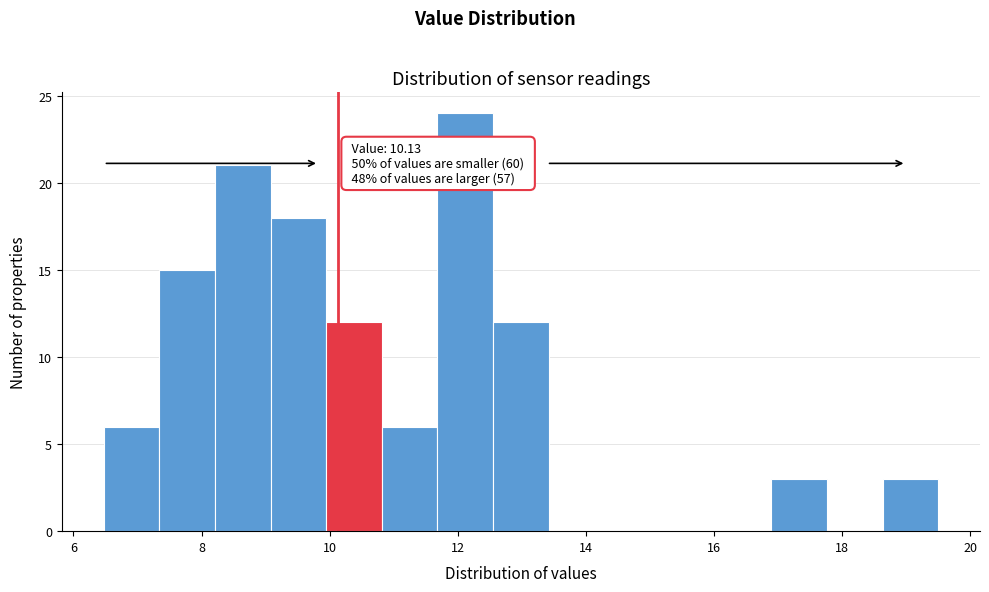

Over which range of the x-axis is the bar tallest?

11.6 to 12.6